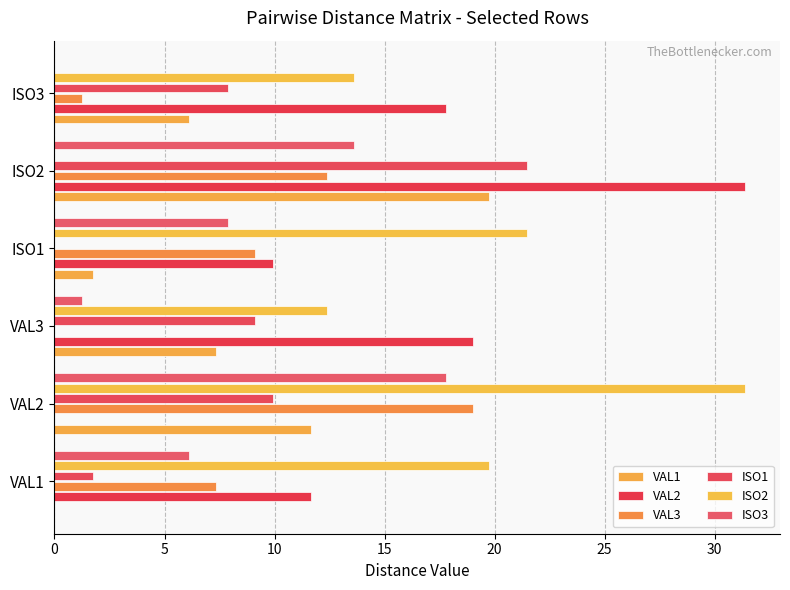

How many categories are shown in the chart?

6